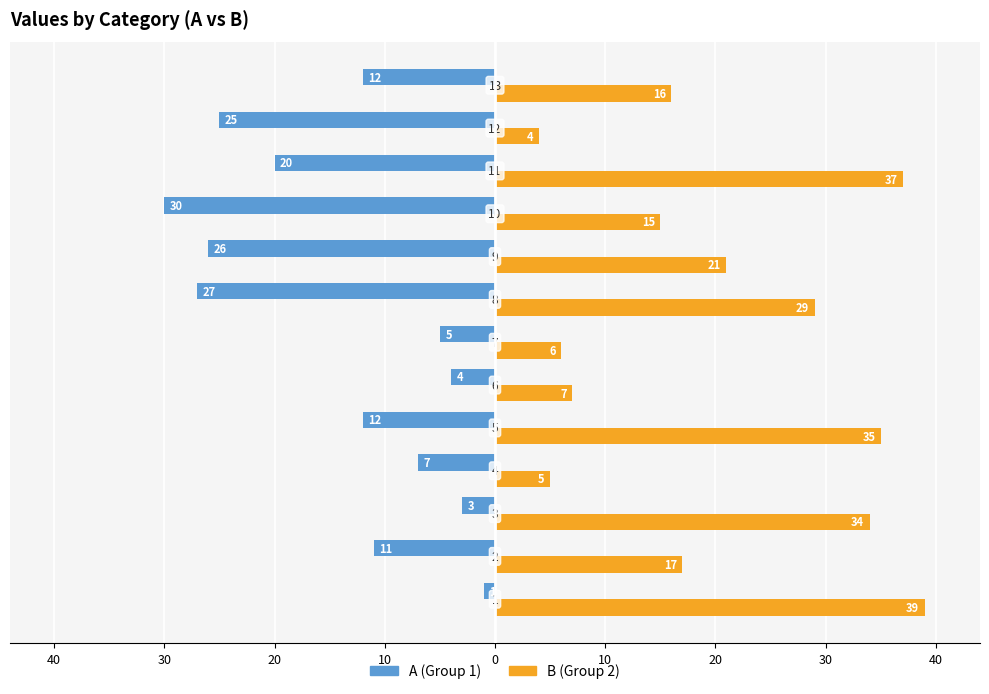

What are all the series names shown in the legend?

A (Group 1), B (Group 2)